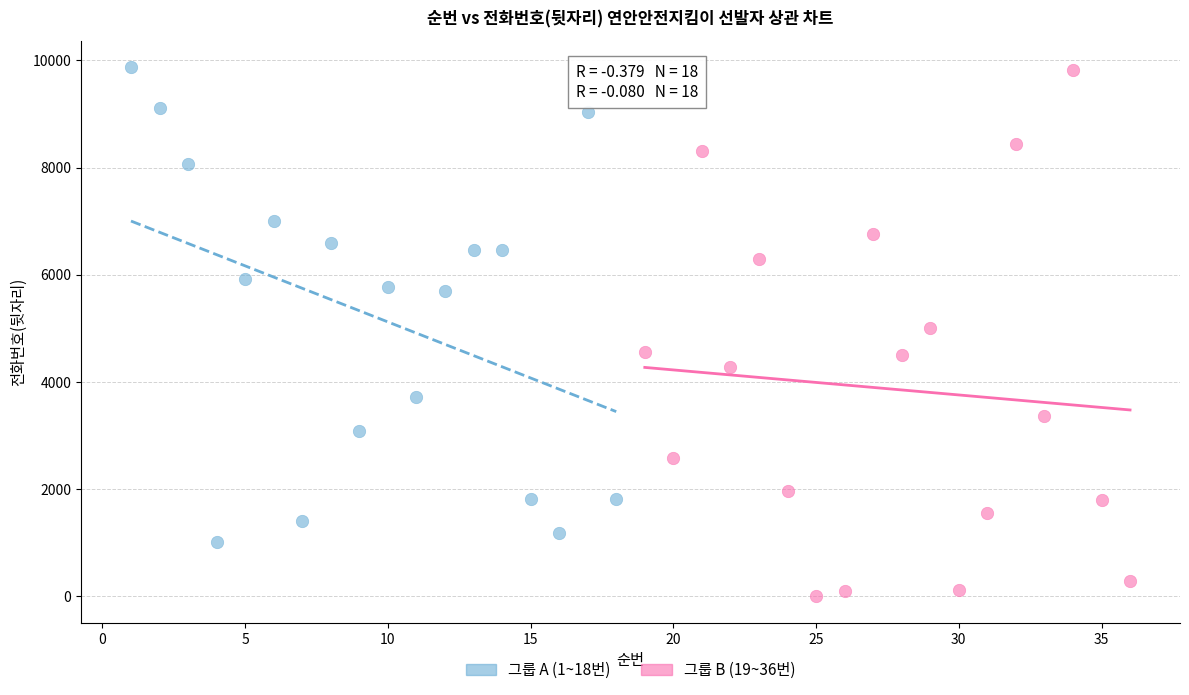

Which series contains the lowest Y value?

그룹 B (19~36번)